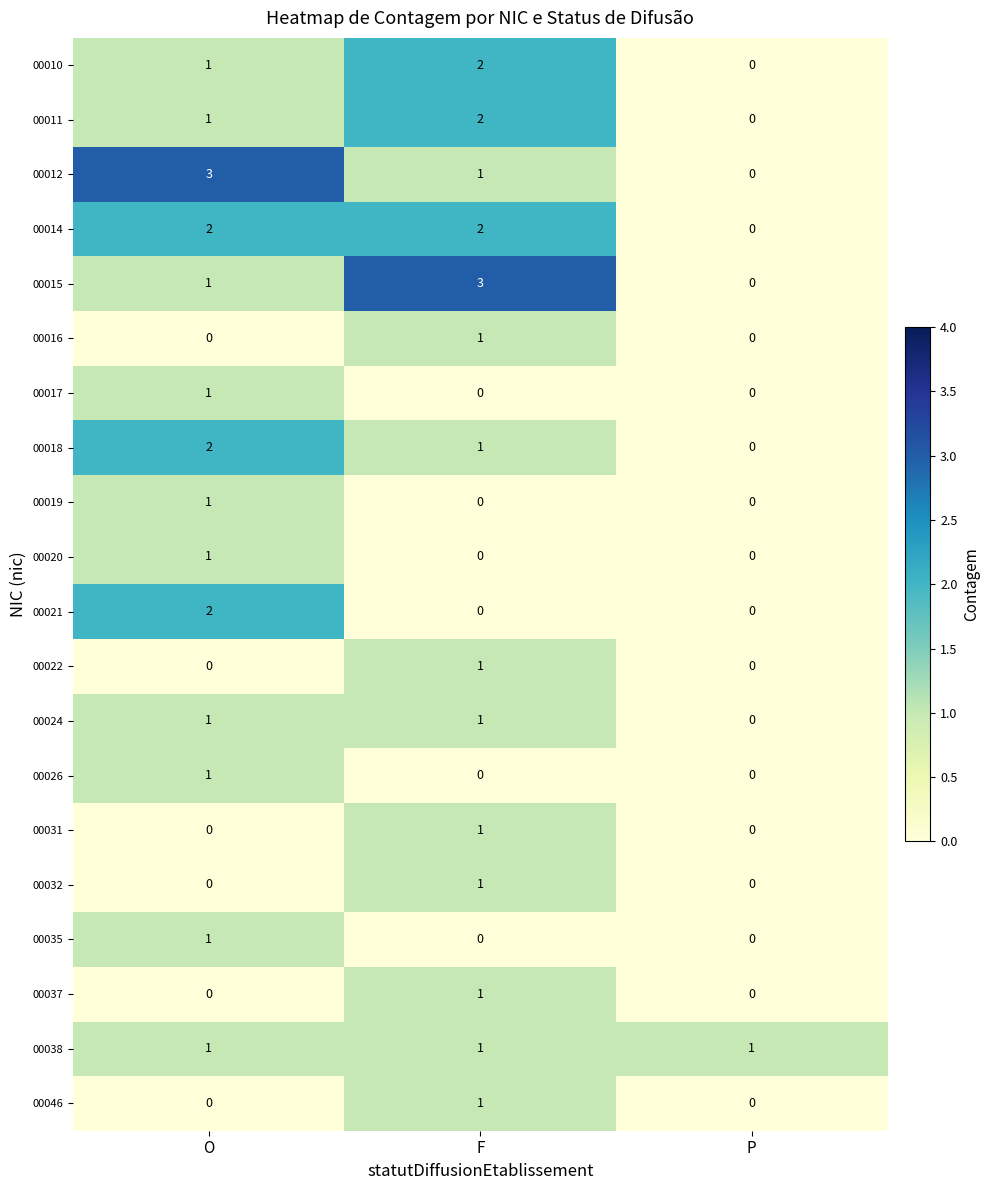

Rank the categories by 00015 value from lowest to highest.

P, O, F